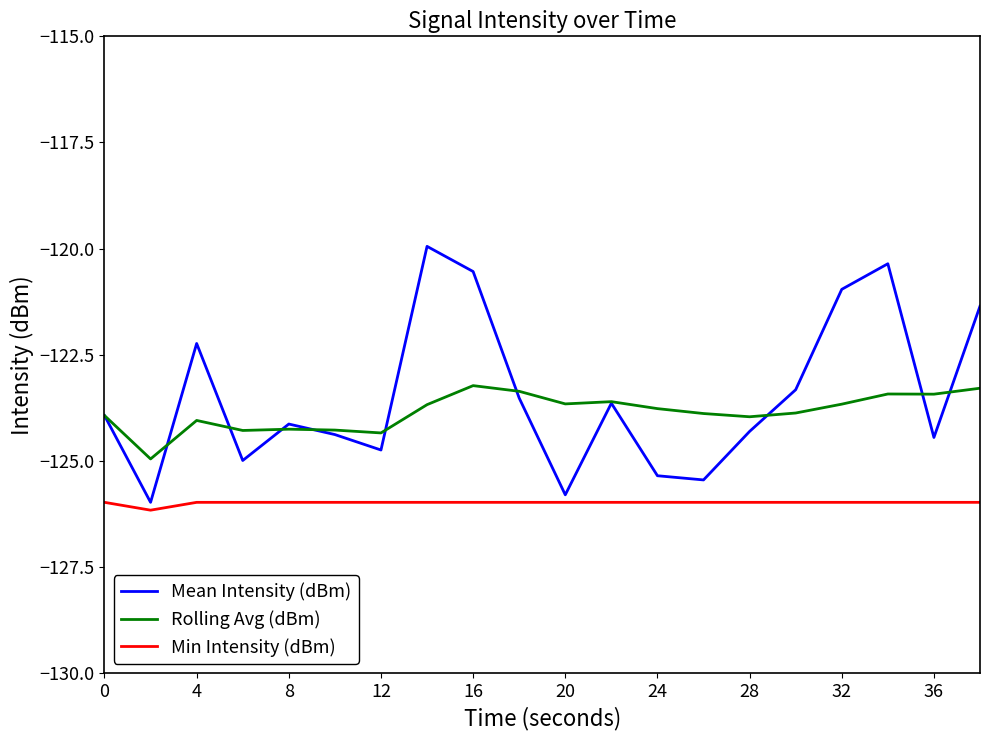

Which series has the widest spread of values?

Mean Intensity (dBm)